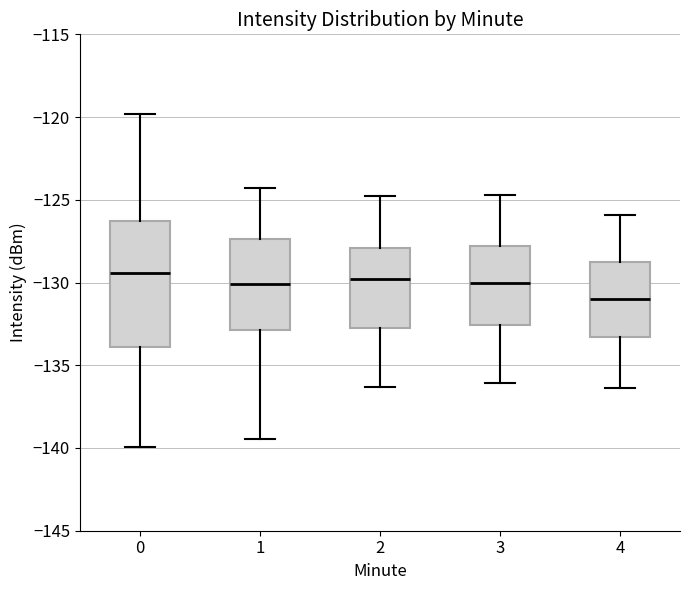

Which box has the lowest median line?

4